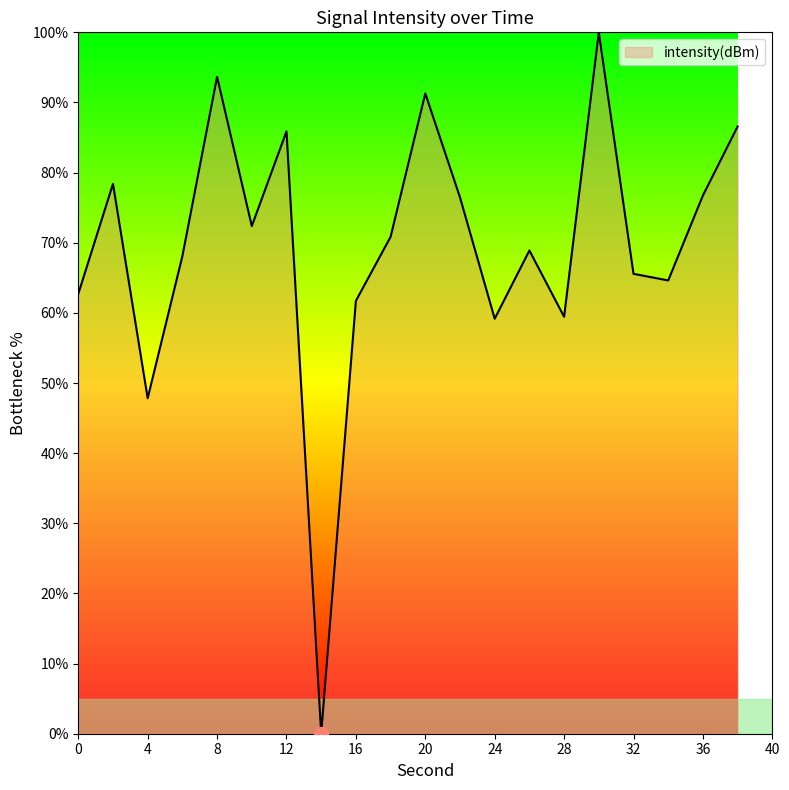

What is the difference between the maximum and minimum values?

100.0